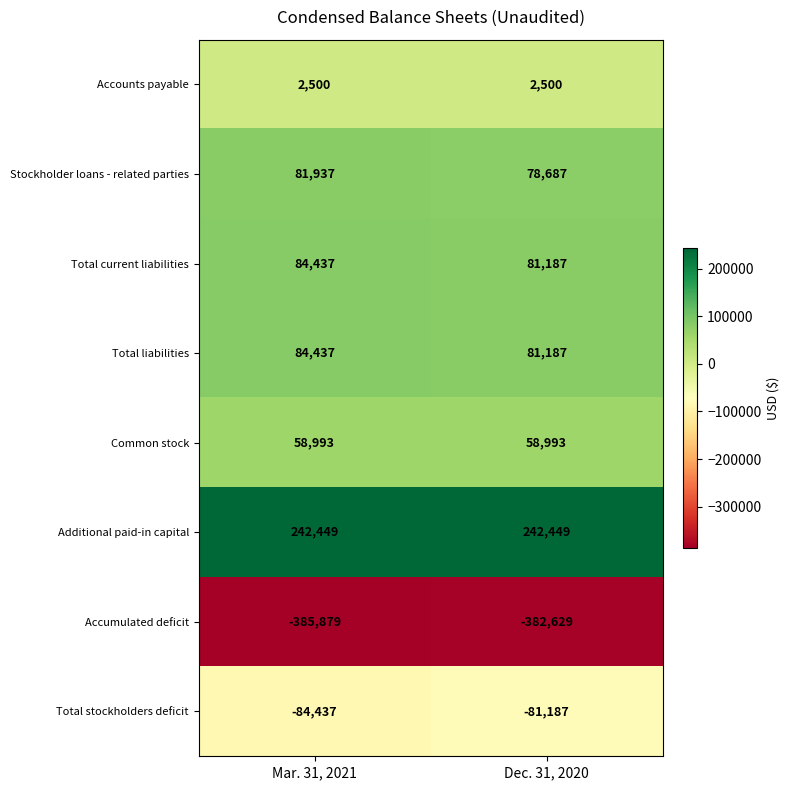

What is the spread (max minus min) of values at Dec. 31, 2020?

625078